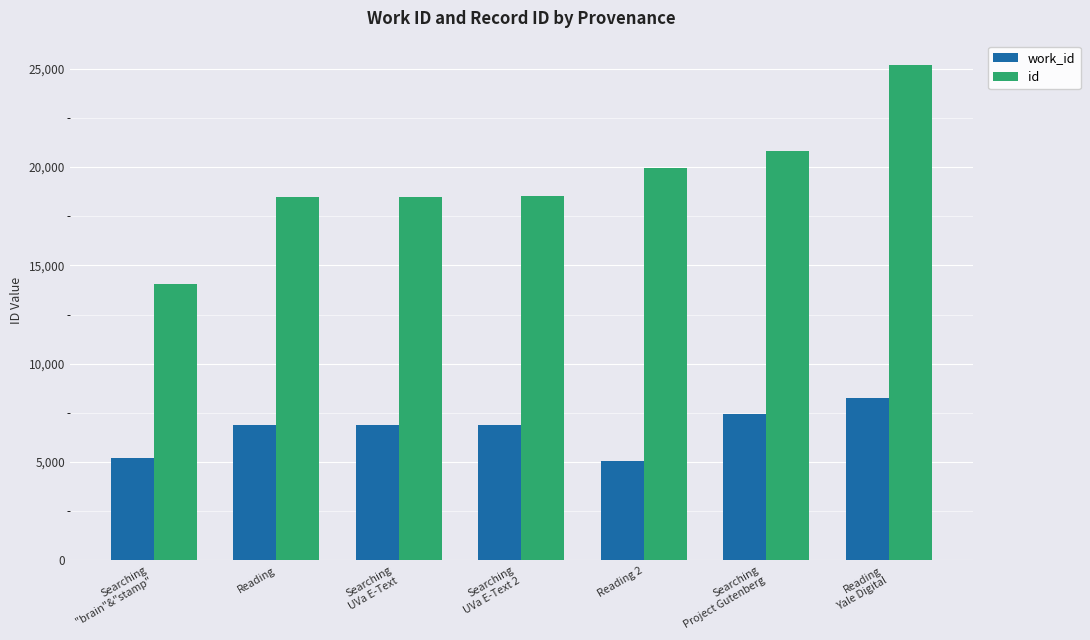

What is the total value across all series at Reading?

25329